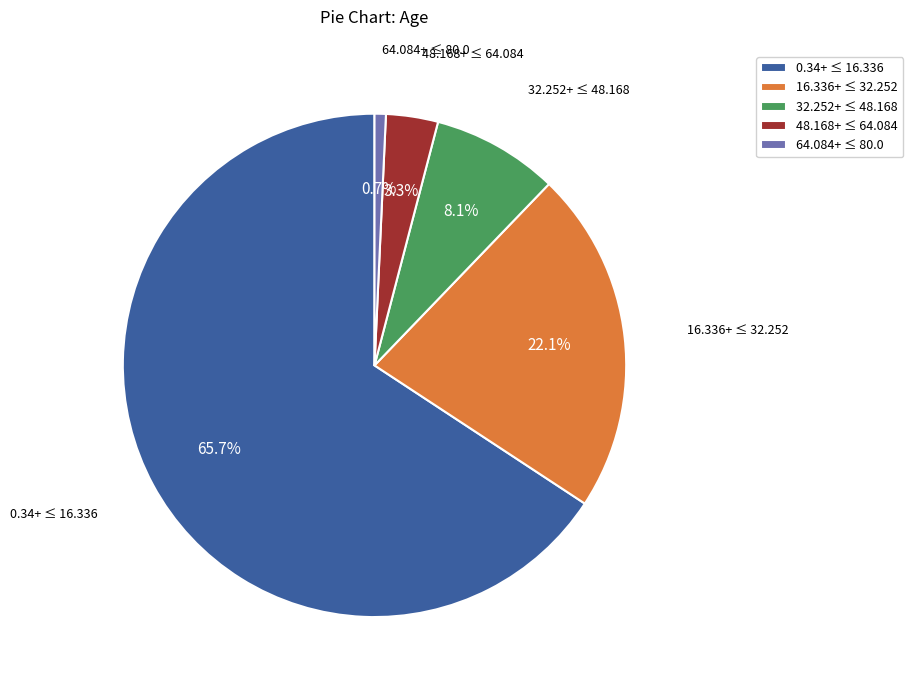

What is the total percentage of 32.252+ ≤ 48.168 and 0.34+ ≤ 16.336?

73.9%